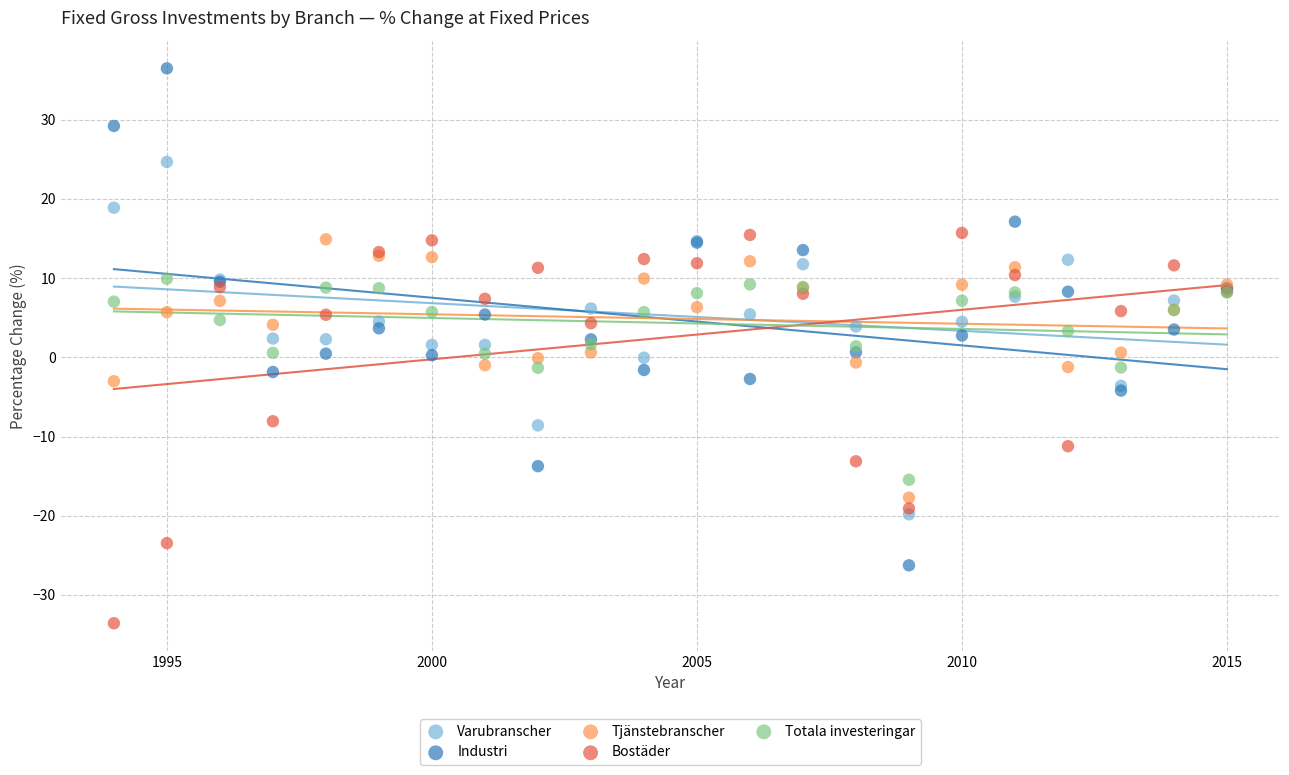

Which series contains the highest Y value?

Industri